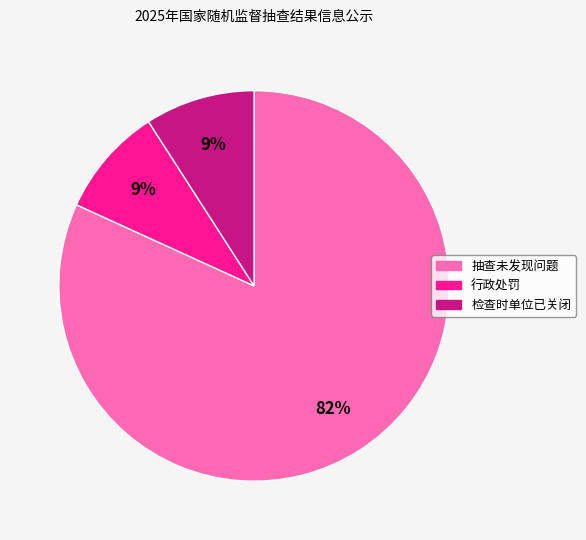

The 行政处罚 slice represents 1% of the pie. True or false?

False